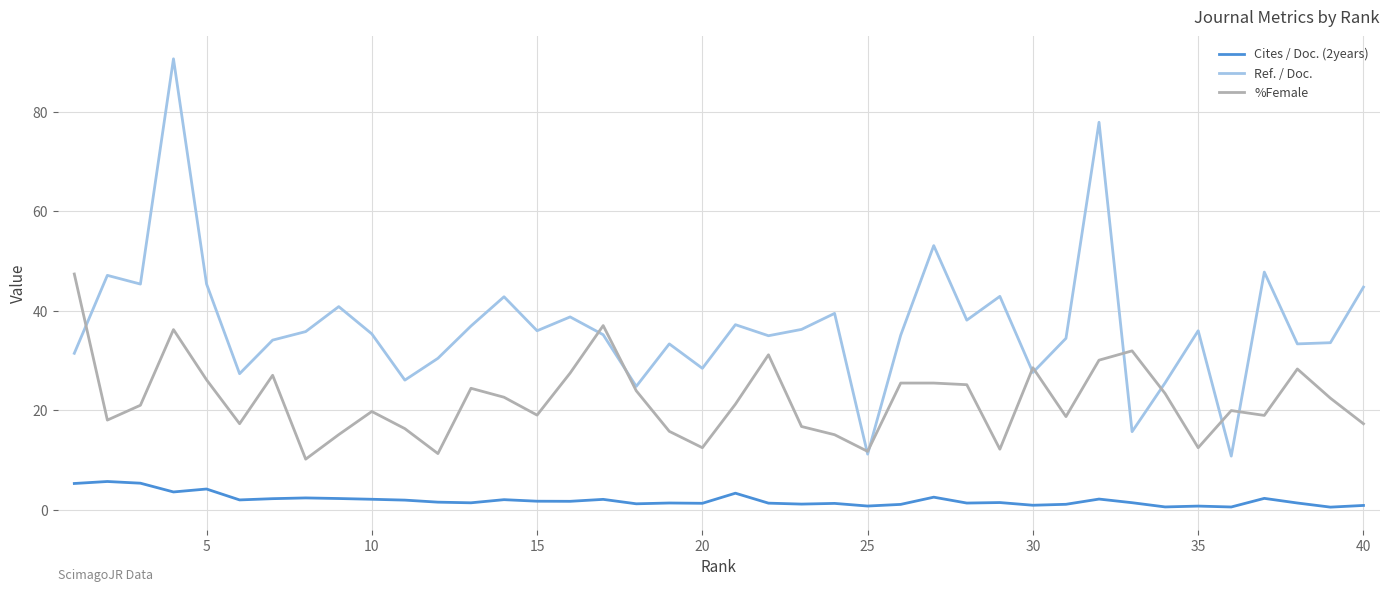

Which series has the largest total across all categories?

Ref. / Doc.